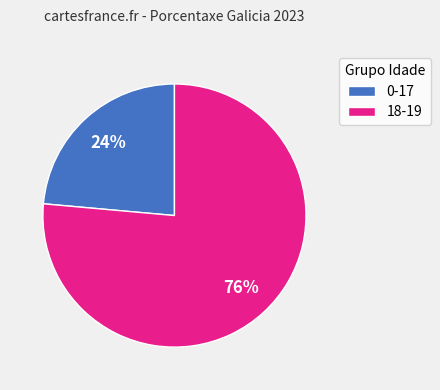

How many slices are in this pie chart?

2